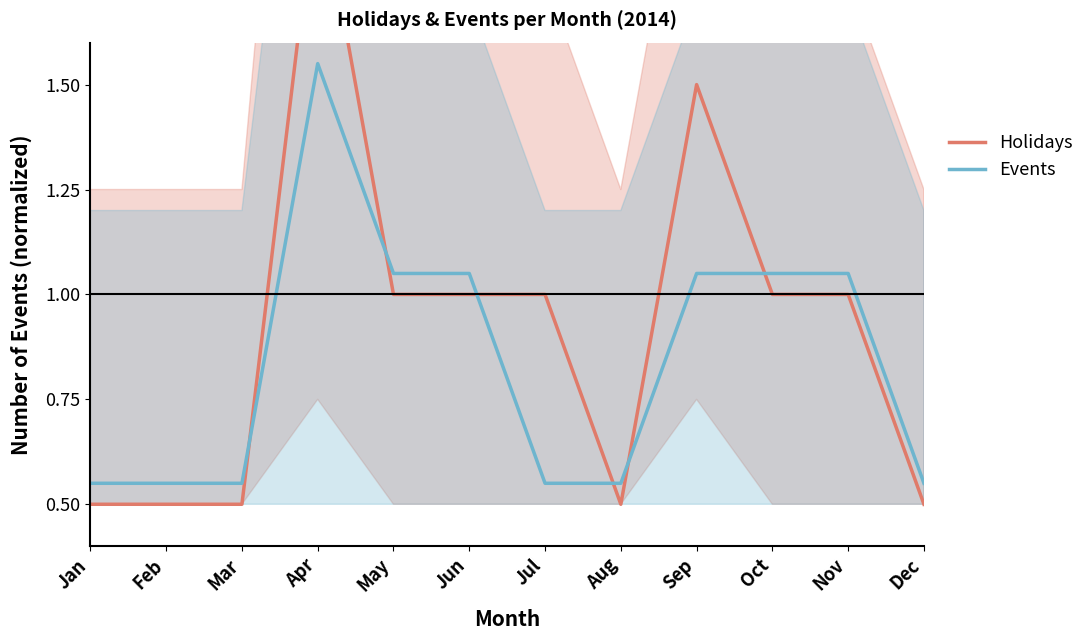

How many lines are shown in the chart?

2